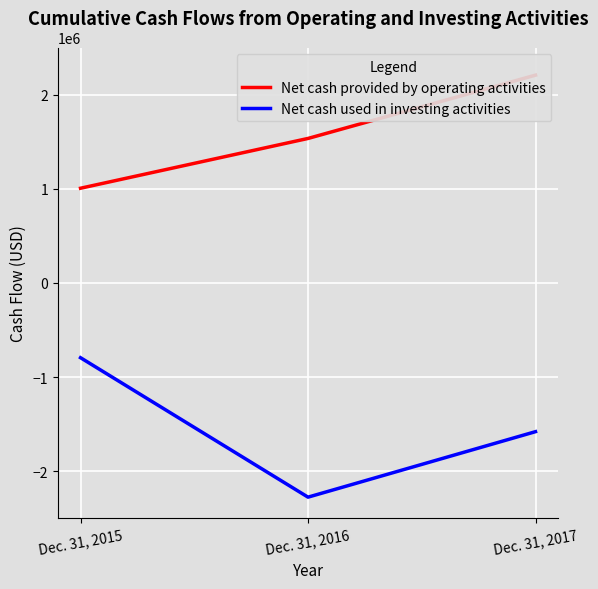

What are all the series names shown in the legend?

Net cash provided by operating activities, Net cash used in investing activities